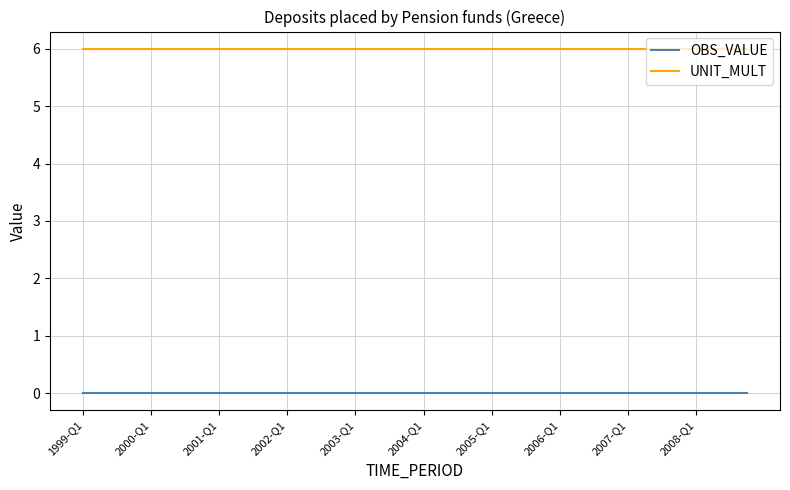

Which series has the largest total across all categories?

UNIT_MULT